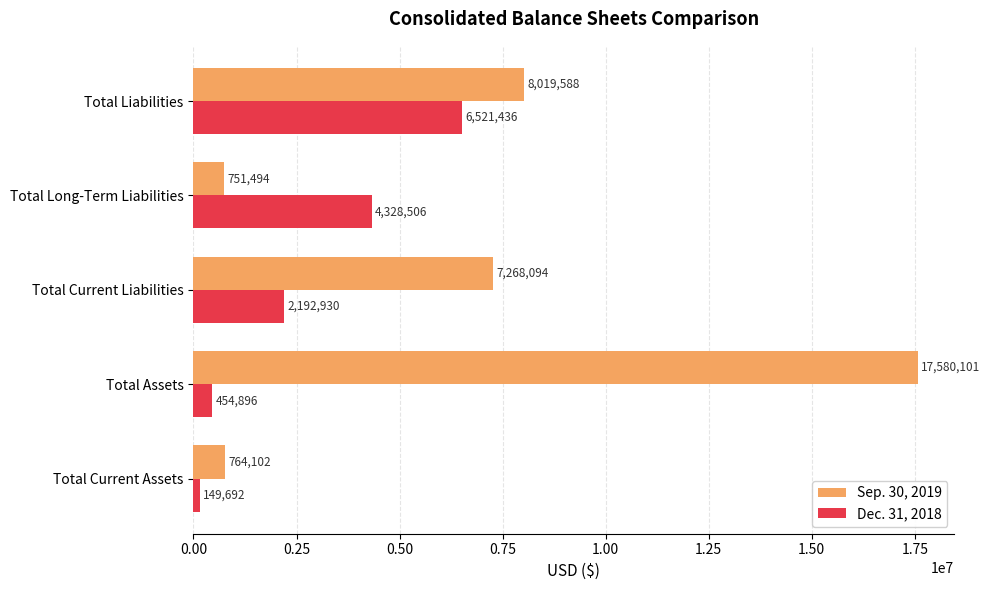

At how many categories does at least one series exceed 12238376?

1